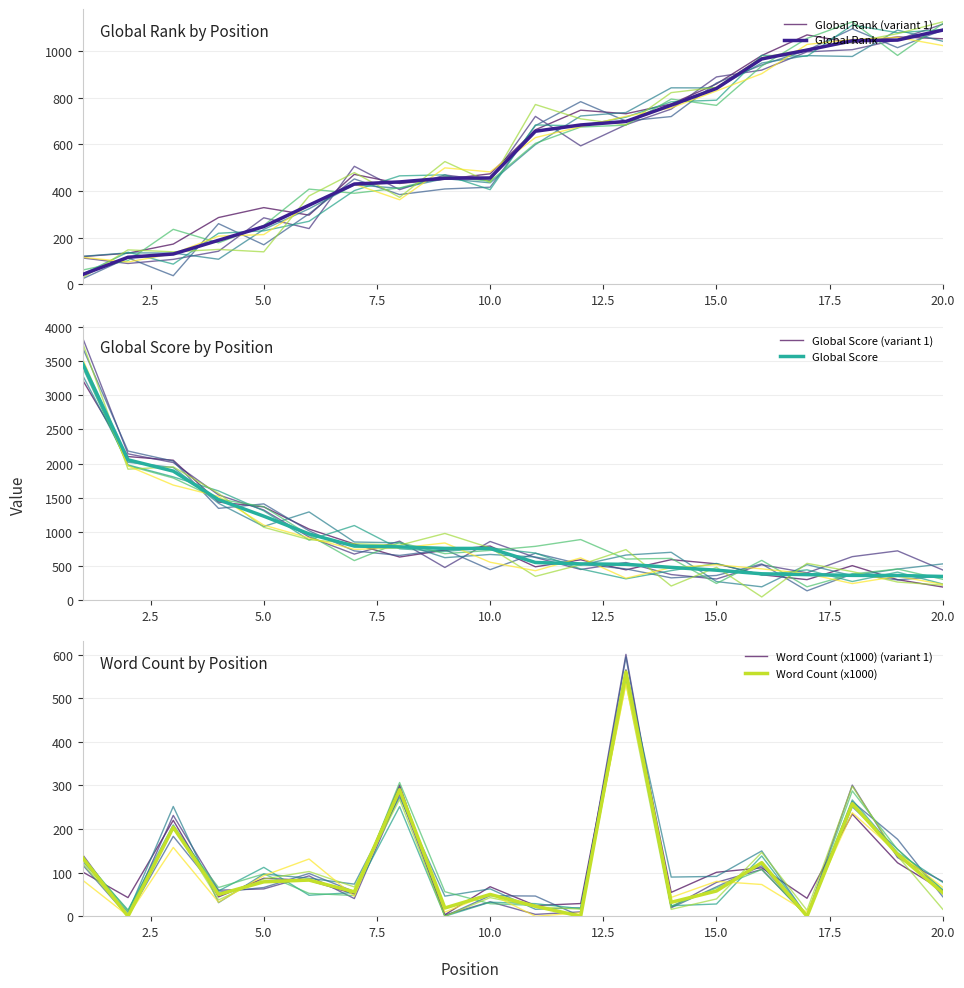

Which has a higher value, 17.5 or 10.0?

17.5